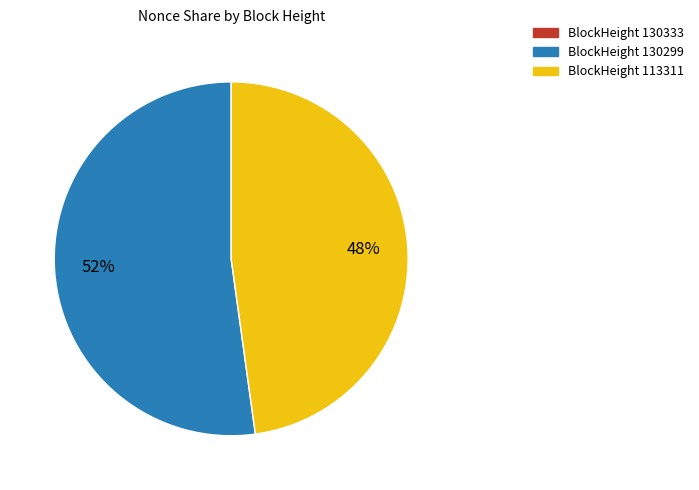

Does any single category account for the majority?

Yes